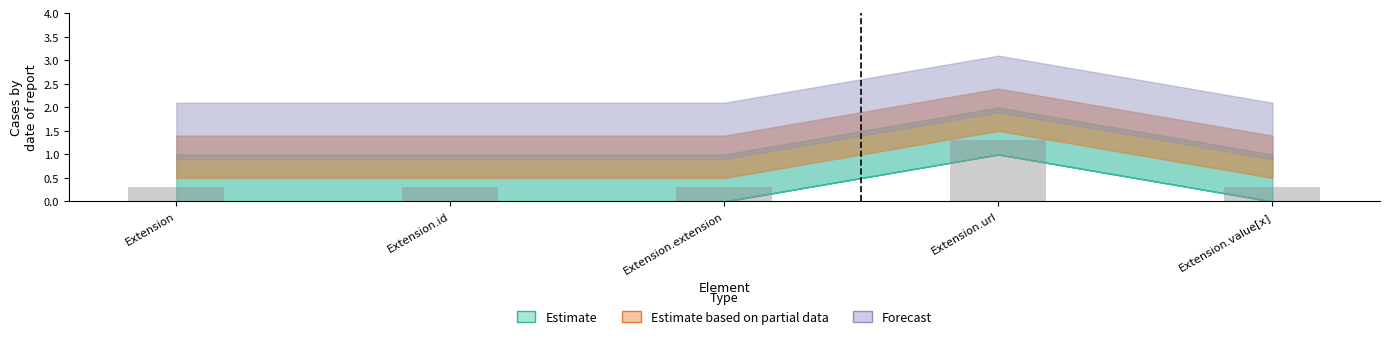

How many bars are there in total?

5